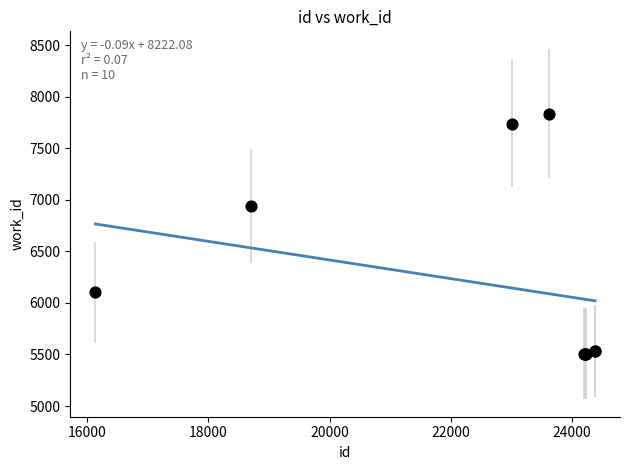

What Y value in the scatter plot is closest to 6671?

6939